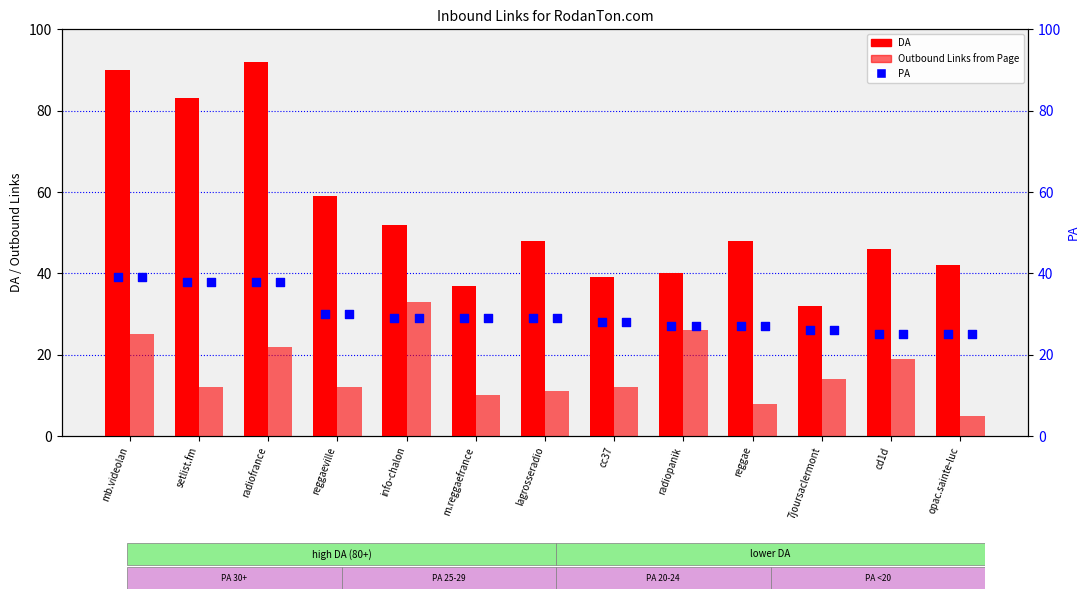

Which series contains the lowest Y value?

Outbound Links from Page